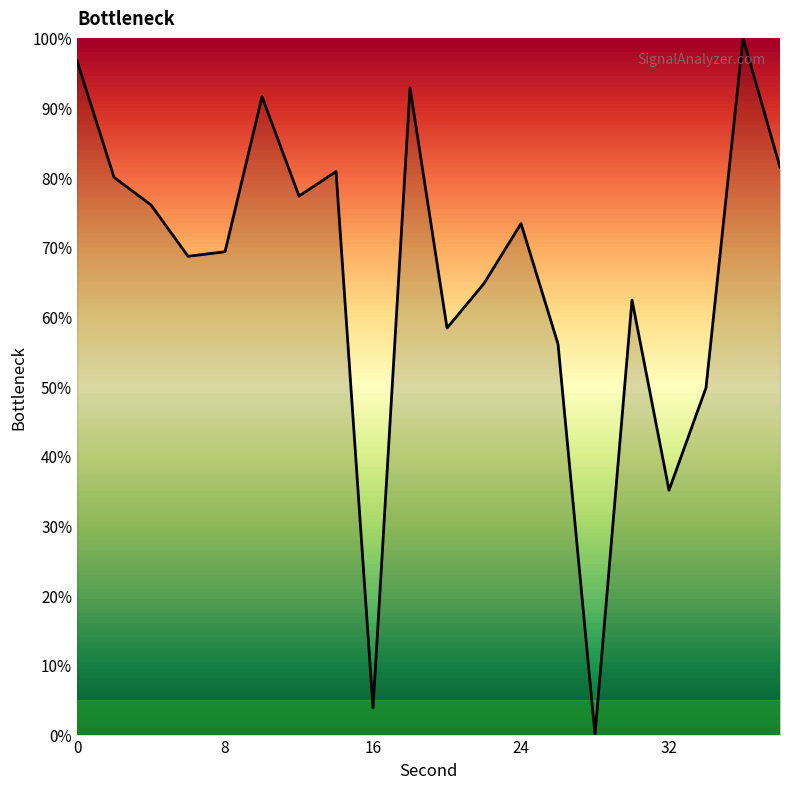

What is the greatest value displayed?

100.0